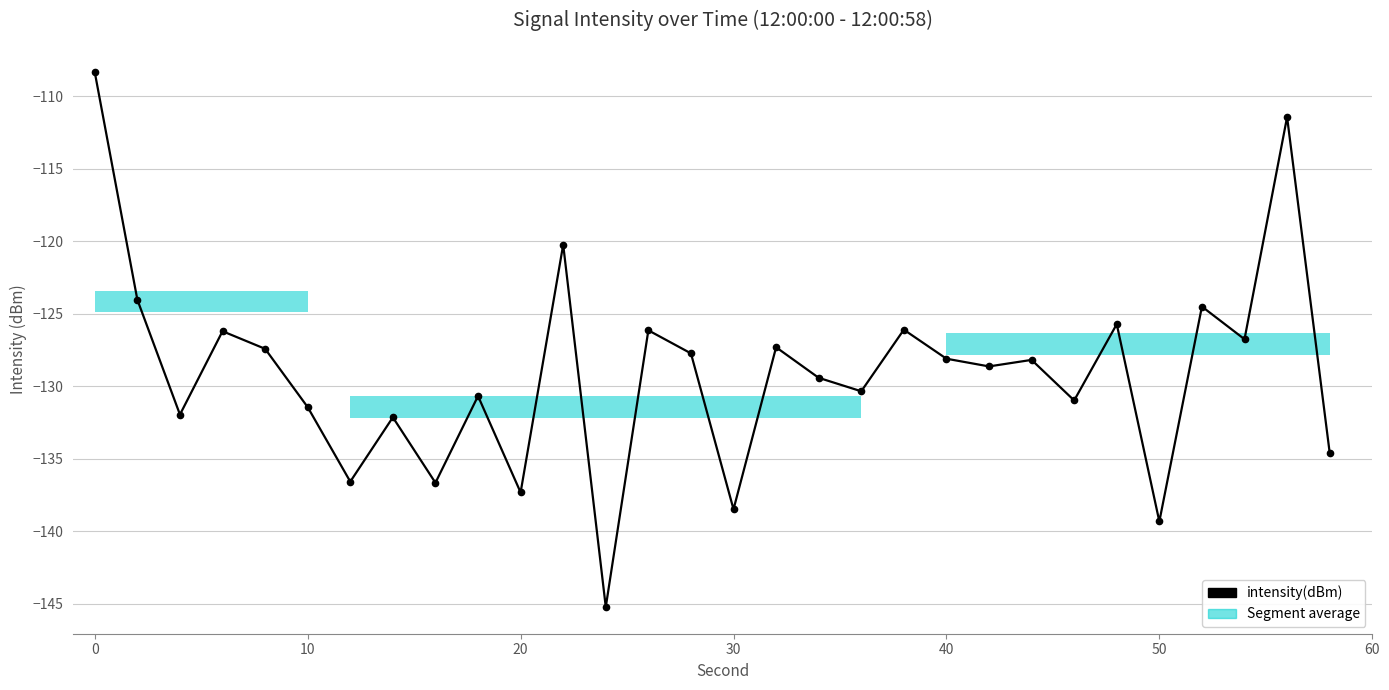

What is the smallest value displayed?

-145.2